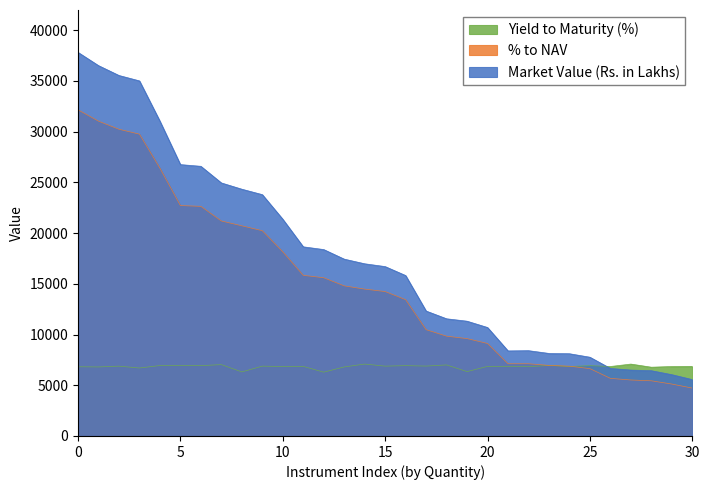

How many data points in % to NAV are less than 14240?

15